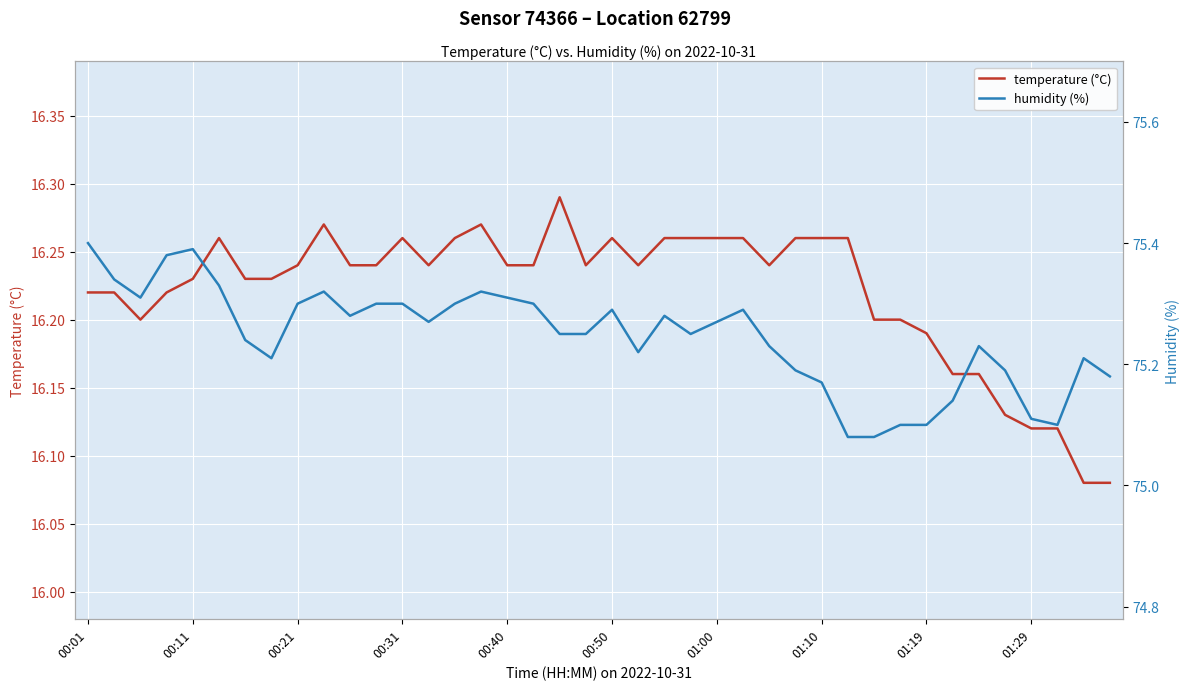

Between 00:21 and 25, which series saw the biggest shift?

temperature (°C)